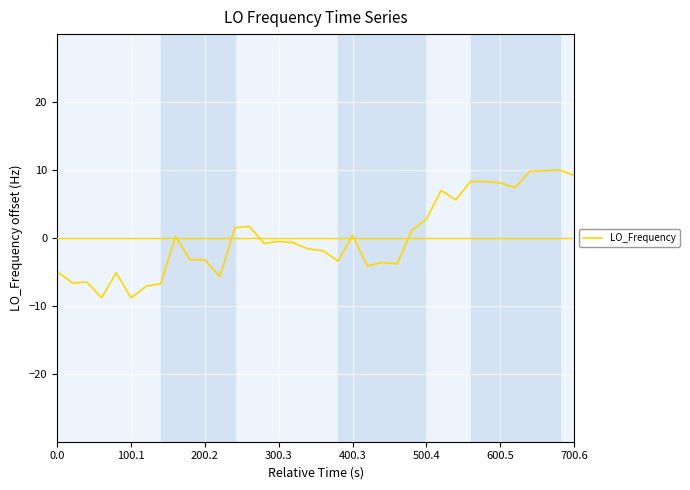

What is the maximum value shown in the chart?

10.0